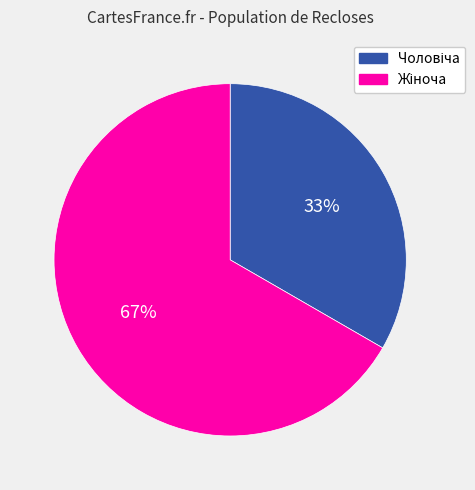

Is there any slice that represents more than half of the pie?

Yes